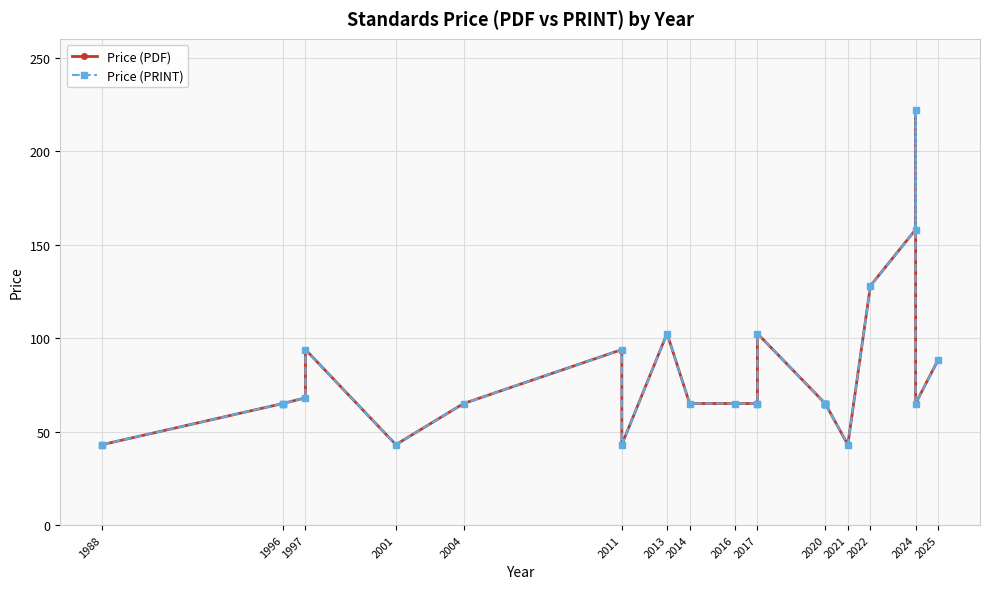

What is the sum of all Price (PDF) values?

2311.9